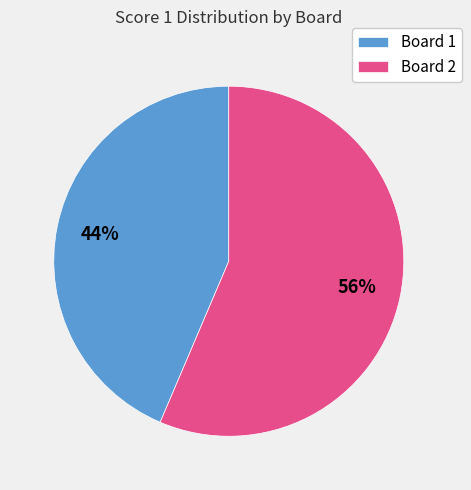

Does Board 2 represent more than half of the total?

Yes